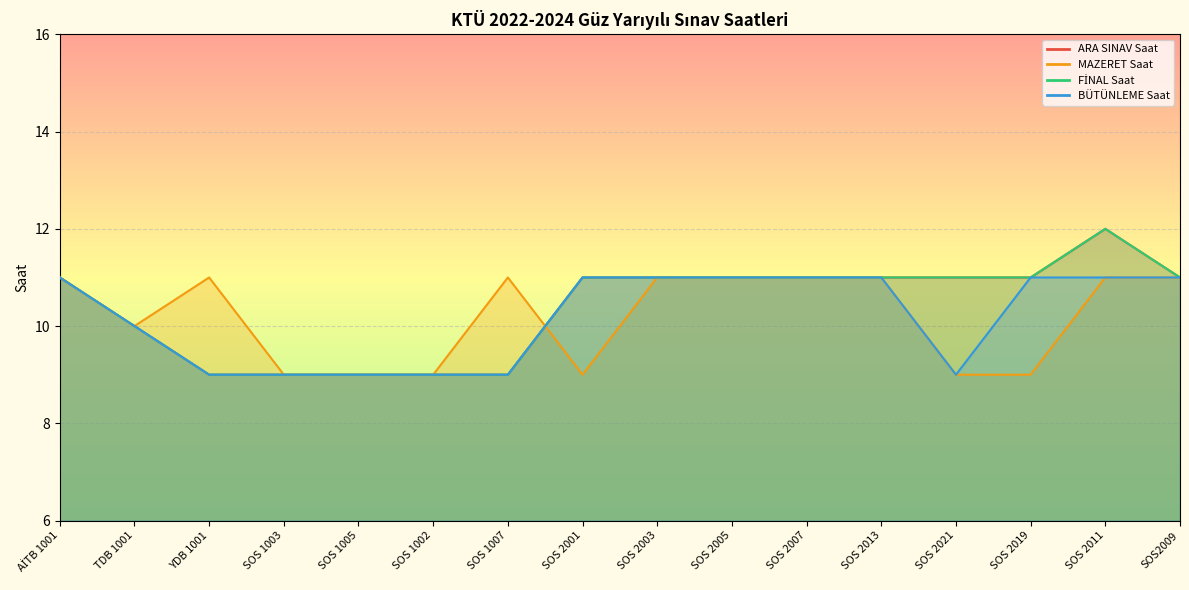

True or false: BÜTÜNLEME Saat and ARA SINAV Saat intersect in this chart.

False